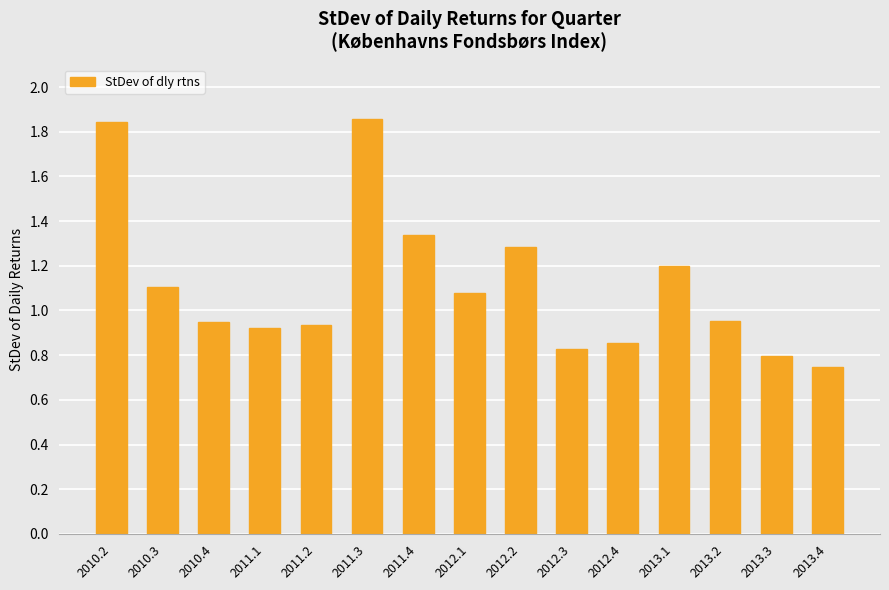

Which label corresponds to the smallest value in the chart?

2013.4